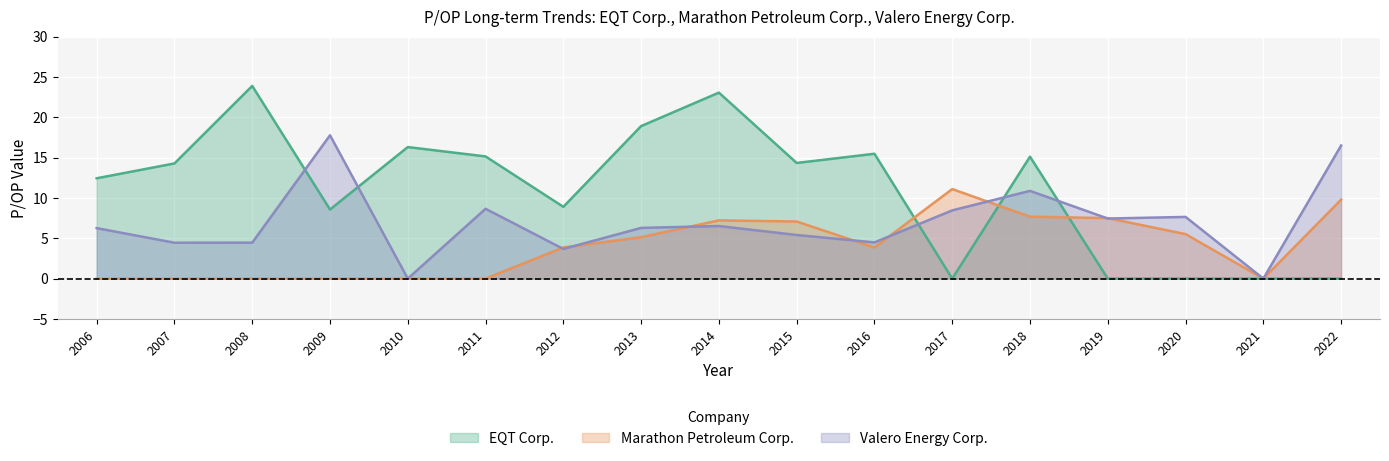

List the series in order of their overall mean, highest first.

EQT Corp., Valero Energy Corp., Marathon Petroleum Corp.